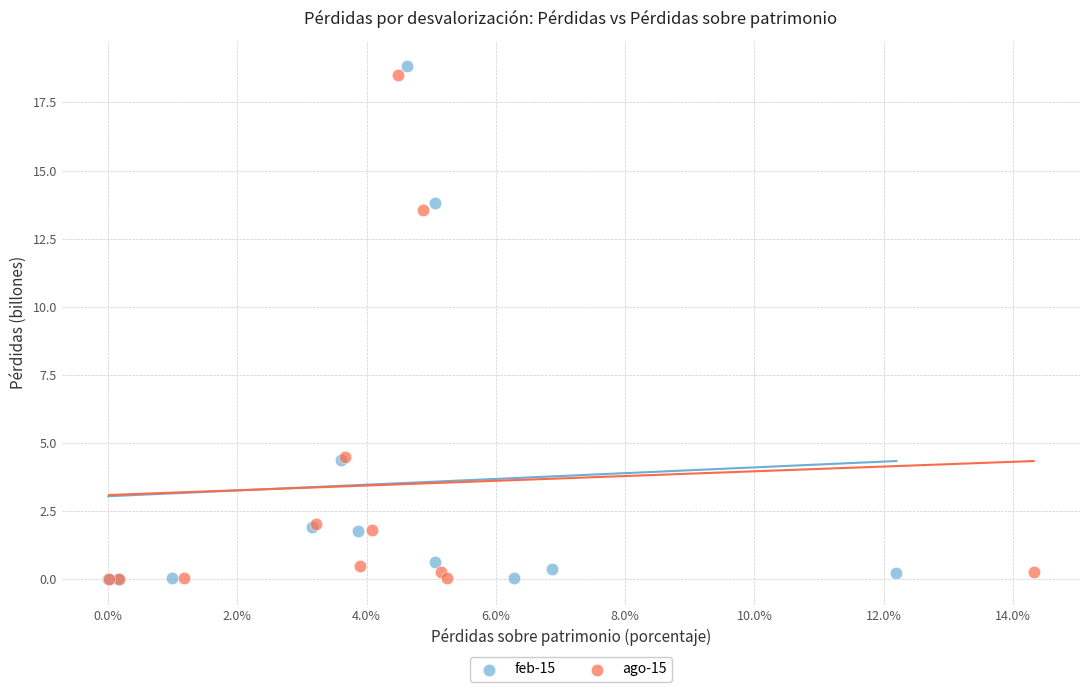

Which series reaches the maximum Y coordinate?

feb-15